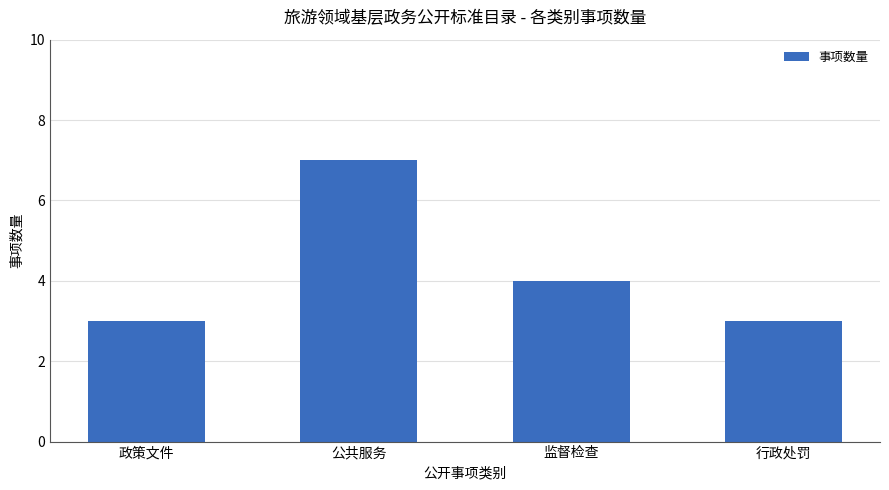

What is the value of the 4th bar from the left?

3